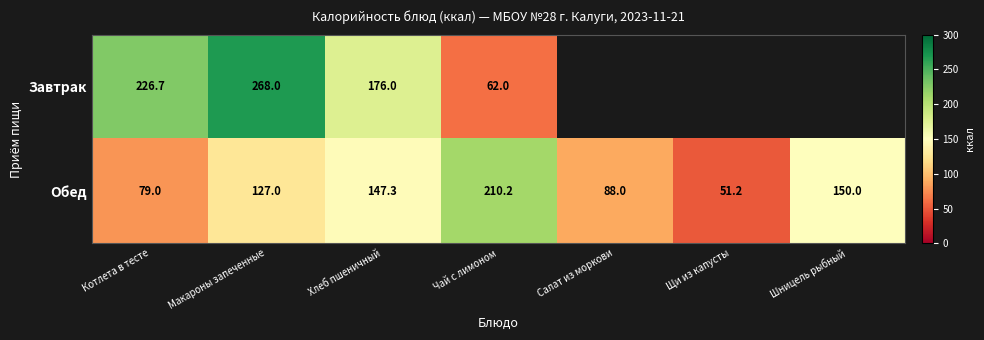

What is the difference between the Обед values at Котлета в тесте and Щи из капусты?

27.8